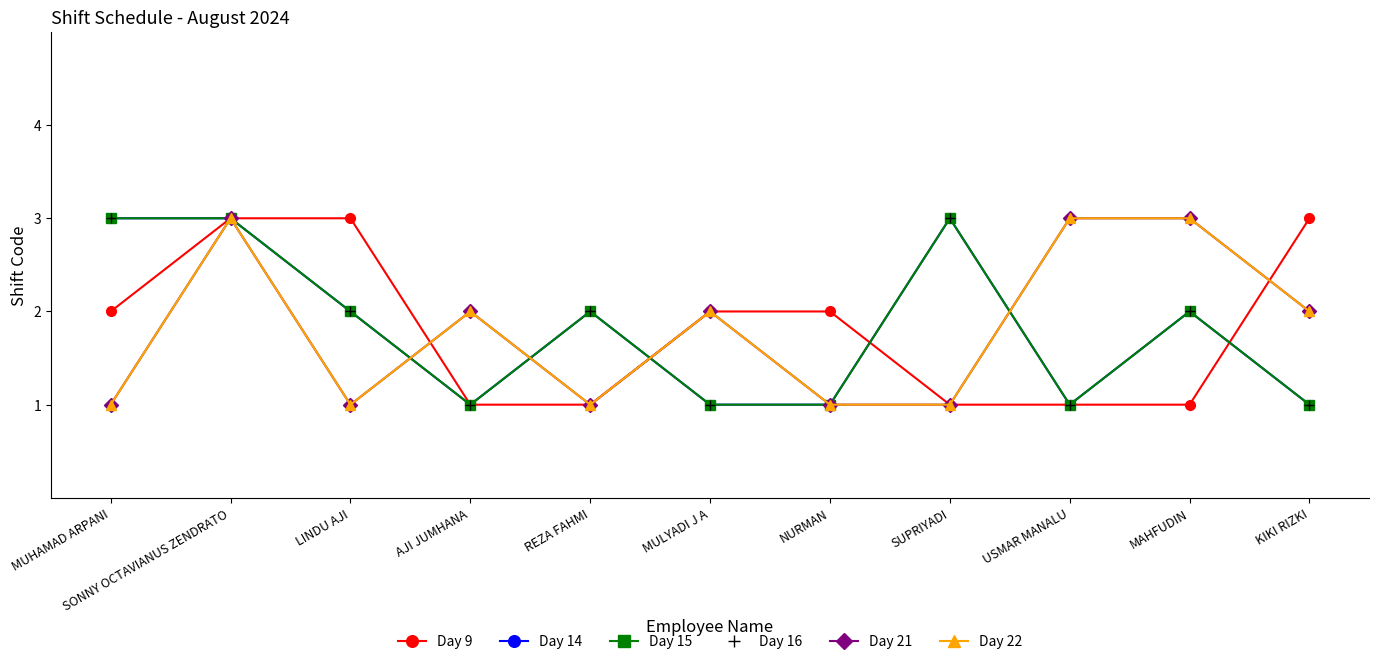

What is the label of the 1st point from the right?

KIKI RIZKI